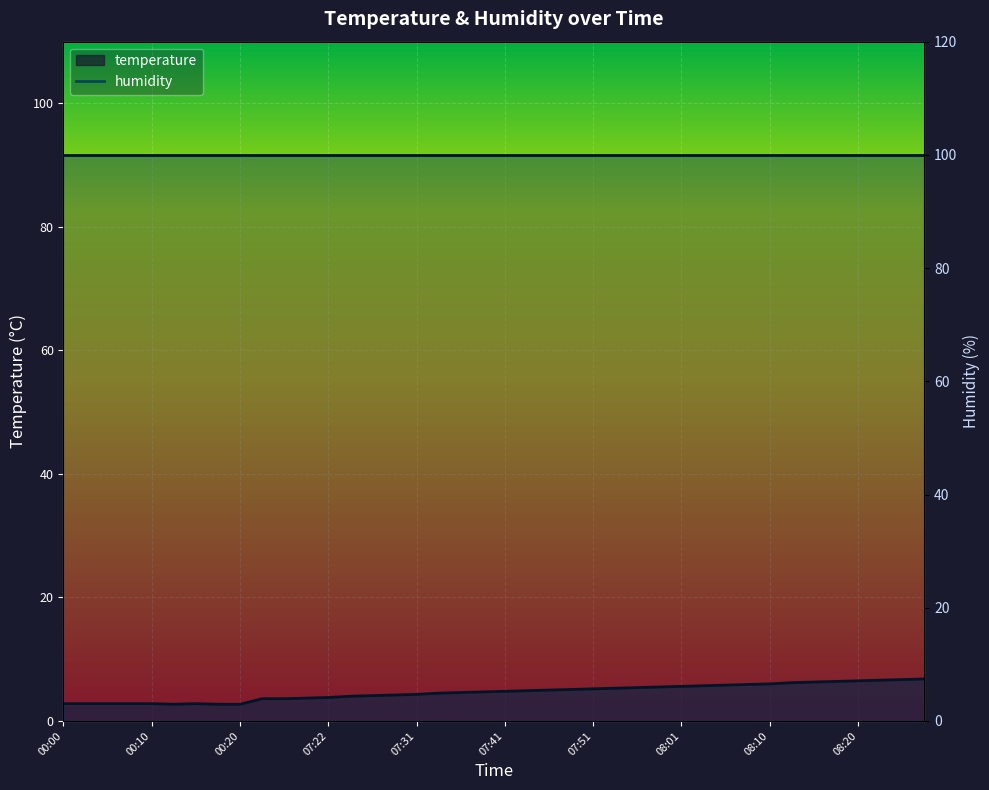

Between 07:22 and 08:01, which is larger?

08:01